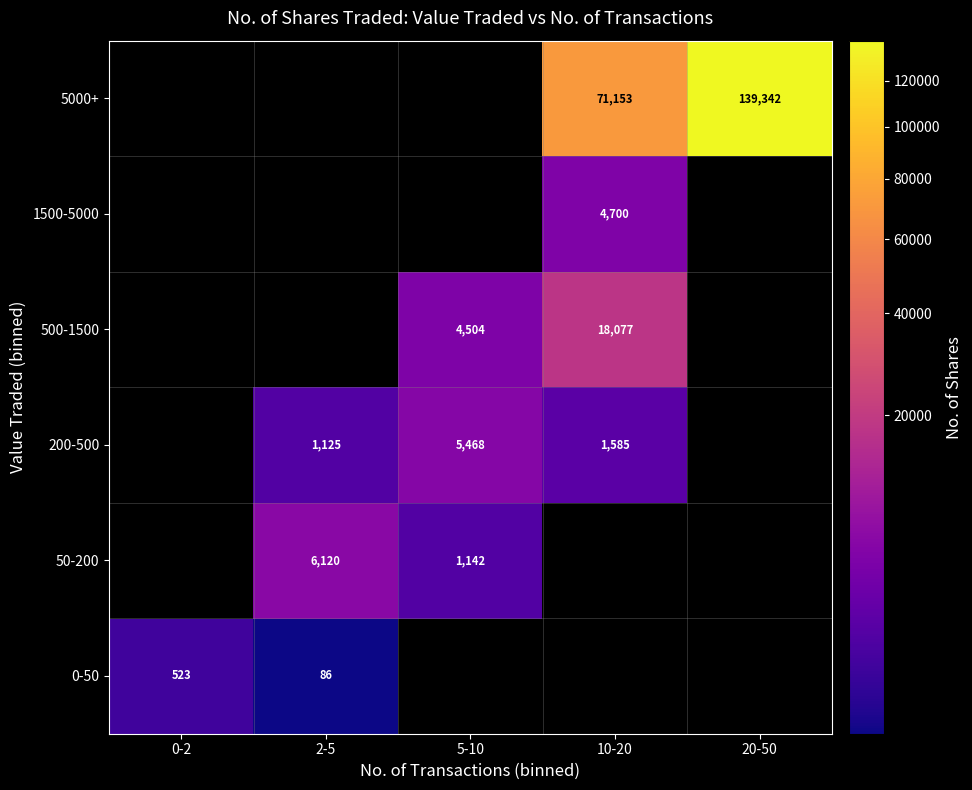

The 0-50 series shows 523 at 0-2. True or false?

True